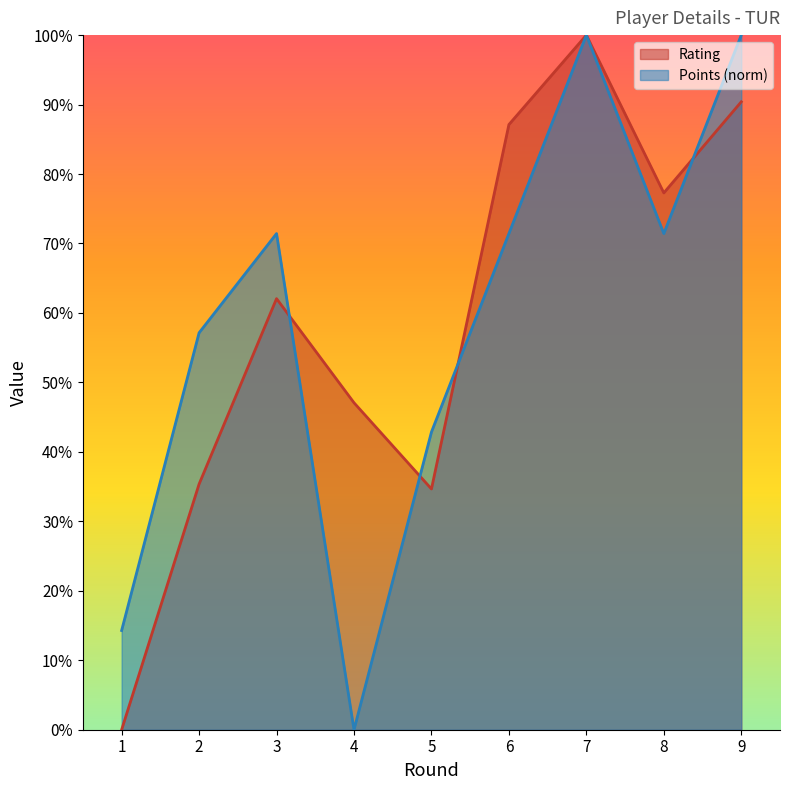

What is the value of the Rating point at the 3rd from the left?

62.1